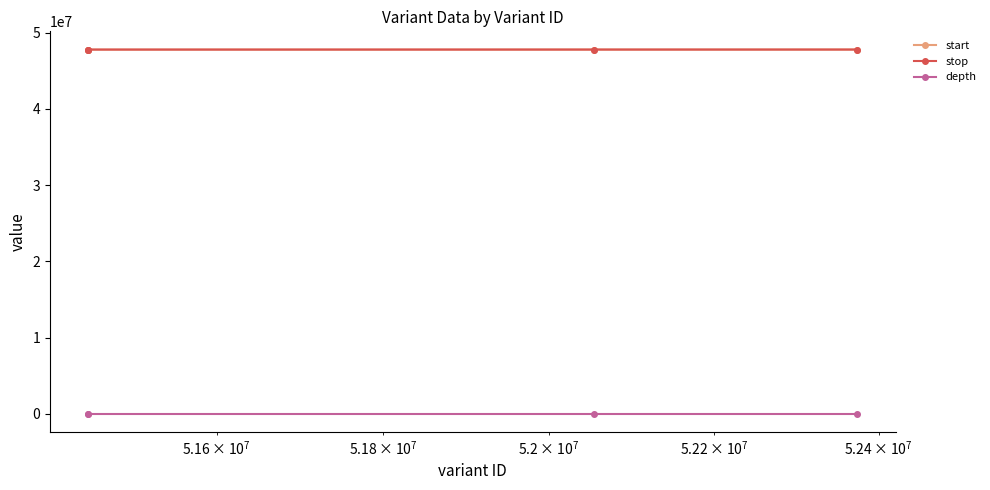

What is the minimum value shown in the chart?

2